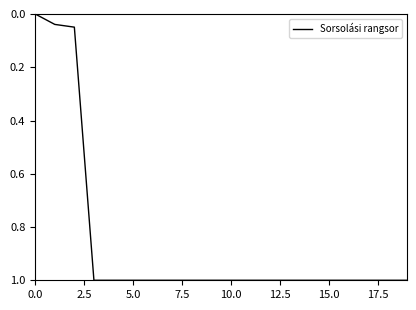

Is this an area chart (filled region under the line)?

No